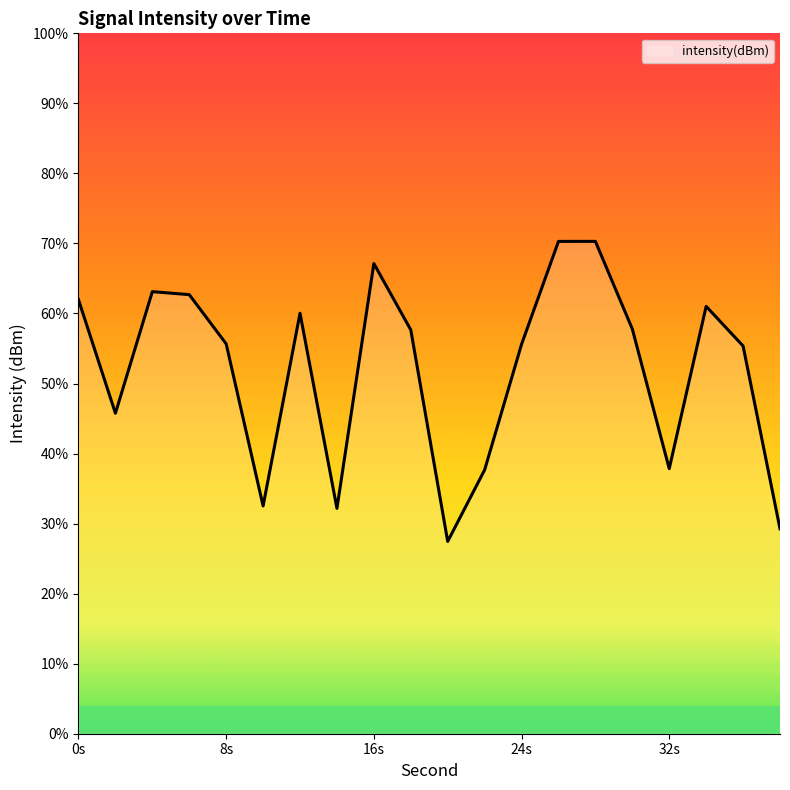

Count the number of categories in the chart.

20